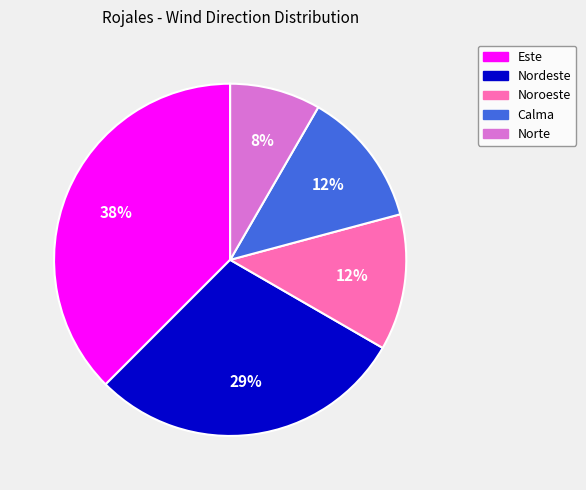

Approximately how many times larger is the value at Noroeste compared to Este?

0.3